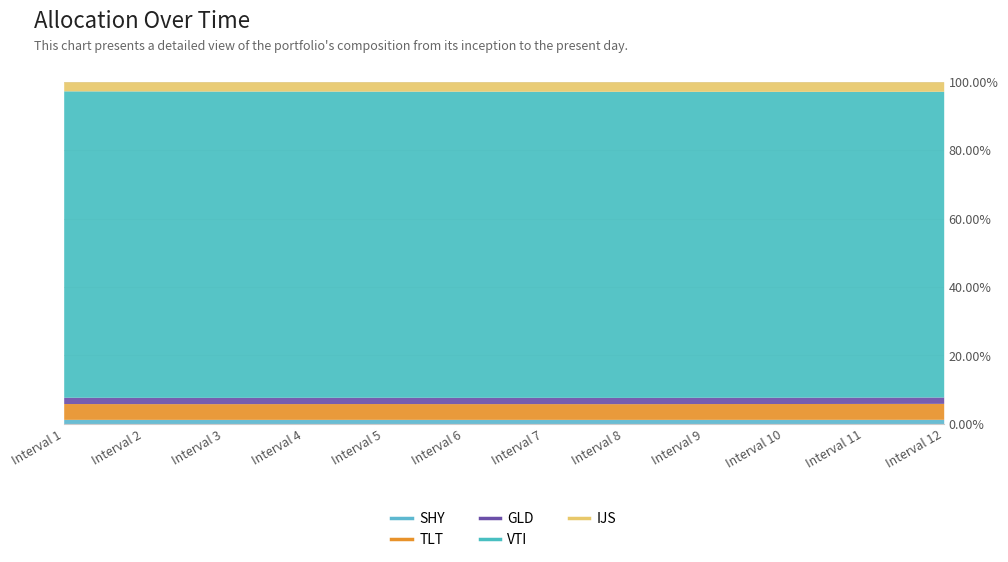

True or false: SHY and GLD intersect in this chart.

False